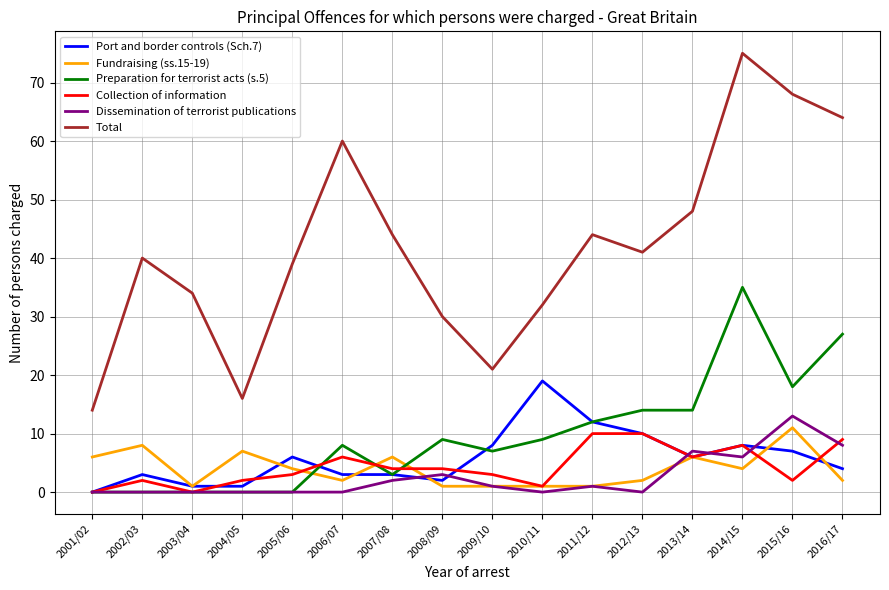

Reading left to right, what are all the values shown in this chart?

Port and border controls (Sch.7): 2001/02=0	2002/03=3	2003/04=1	2004/05=1	2005/06=6	2006/07=3	2007/08=3	2008/09=2	2009/10=8	2010/11=19	2011/12=12	2012/13=10	2013/14=6	2014/15=8	2015/16=7	2016/17=4
Fundraising (ss.15-19): 2001/02=6	2002/03=8	2003/04=1	2004/05=7	2005/06=4	2006/07=2	2007/08=6	2008/09=1	2009/10=1	2010/11=1	2011/12=1	2012/13=2	2013/14=6	2014/15=4	2015/16=11	2016/17=2
Preparation for terrorist acts (s.5): 2001/02=0	2002/03=0	2003/04=0	2004/05=0	2005/06=0	2006/07=8	2007/08=3	2008/09=9	2009/10=7	2010/11=9	2011/12=12	2012/13=14	2013/14=14	2014/15=35	2015/16=18	2016/17=27
Collection of information: 2001/02=0	2002/03=2	2003/04=0	2004/05=2	2005/06=3	2006/07=6	2007/08=4	2008/09=4	2009/10=3	2010/11=1	2011/12=10	2012/13=10	2013/14=6	2014/15=8	2015/16=2	2016/17=9
Dissemination of terrorist publications: 2001/02=0	2002/03=0	2003/04=0	2004/05=0	2005/06=0	2006/07=0	2007/08=2	2008/09=3	2009/10=1	2010/11=0	2011/12=1	2012/13=0	2013/14=7	2014/15=6	2015/16=13	2016/17=8
Total: 2001/02=14	2002/03=40	2003/04=34	2004/05=16	2005/06=39	2006/07=60	2007/08=44	2008/09=30	2009/10=21	2010/11=32	2011/12=44	2012/13=41	2013/14=48	2014/15=75	2015/16=68	2016/17=64